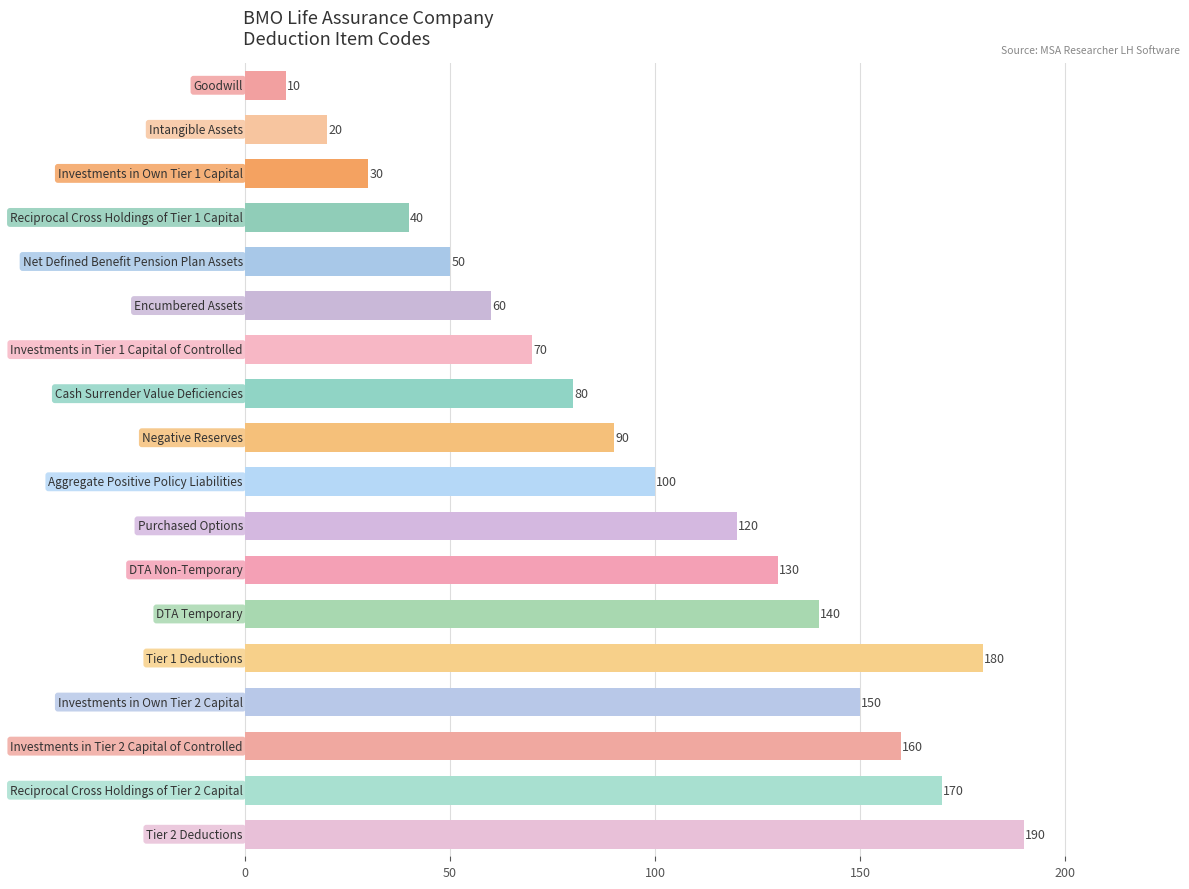

What is the smallest value displayed?

10